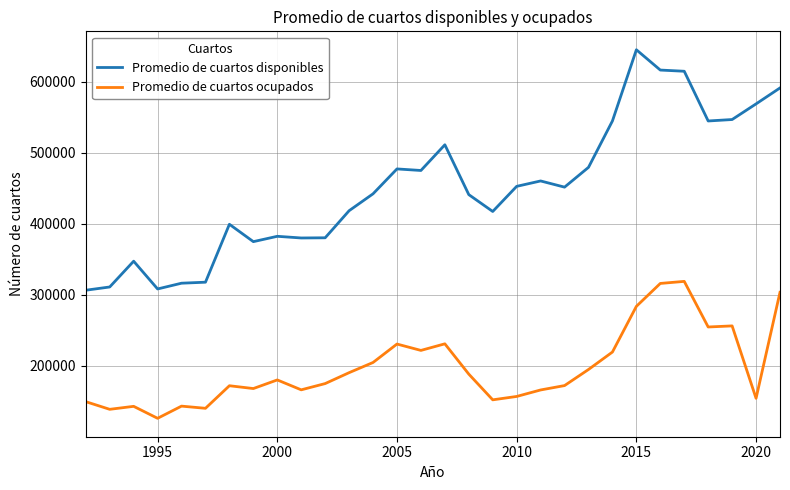

What are all the series names shown in the legend?

Promedio de cuartos disponibles, Promedio de cuartos ocupados